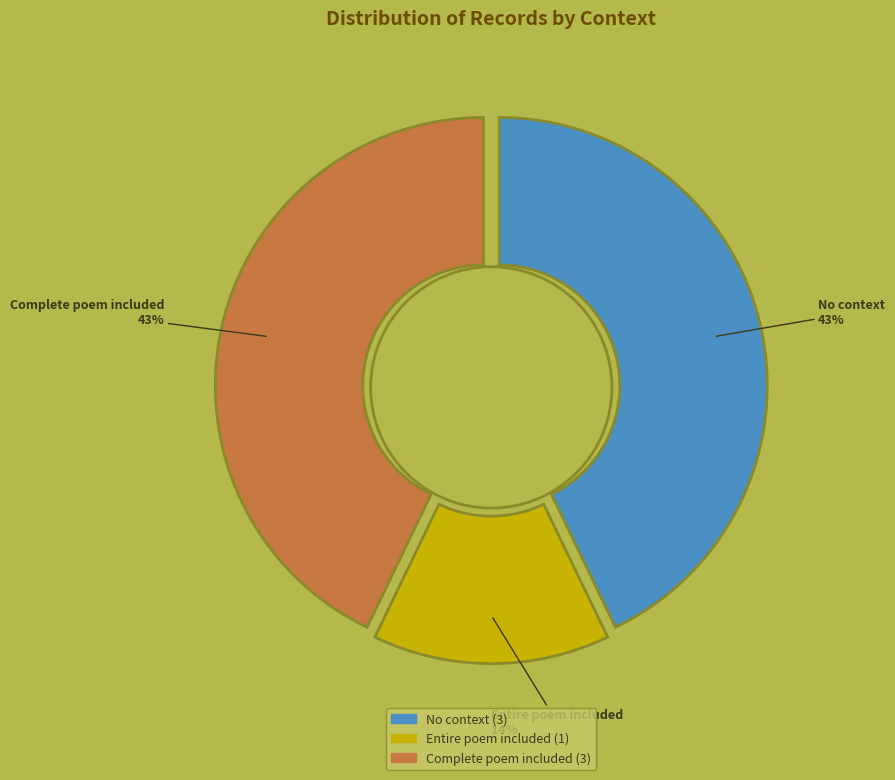

What is the largest slice in the pie chart?

No context (id:22821)